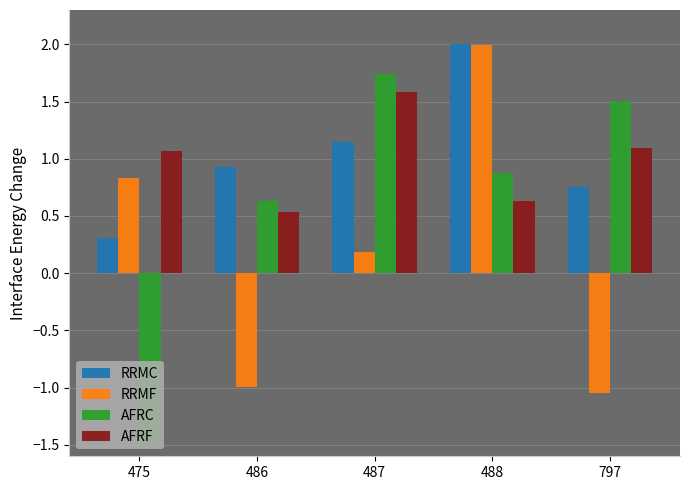

The AFRF series shows 0.9 at 487. True or false?

False